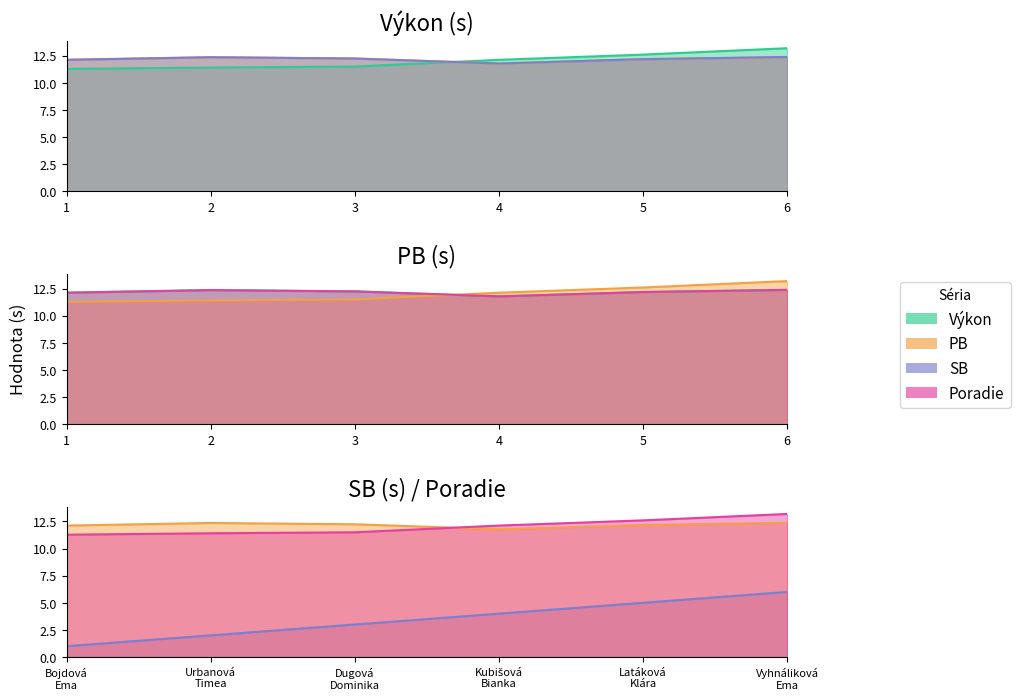

How many categories are shown in the chart?

6